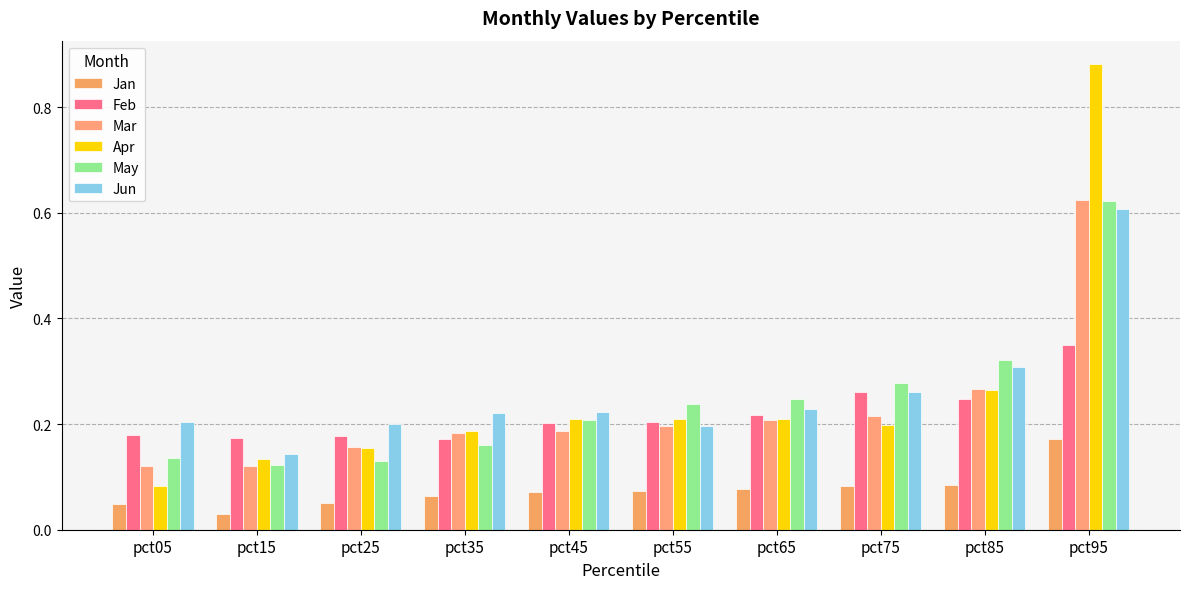

Which series has the widest spread of values?

Apr